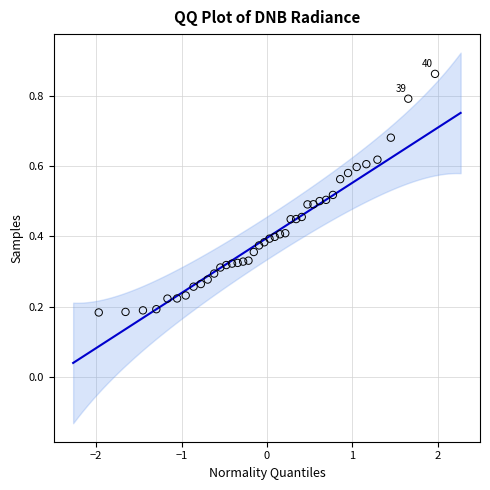

What is the range of X values (max minus min)?

3.9